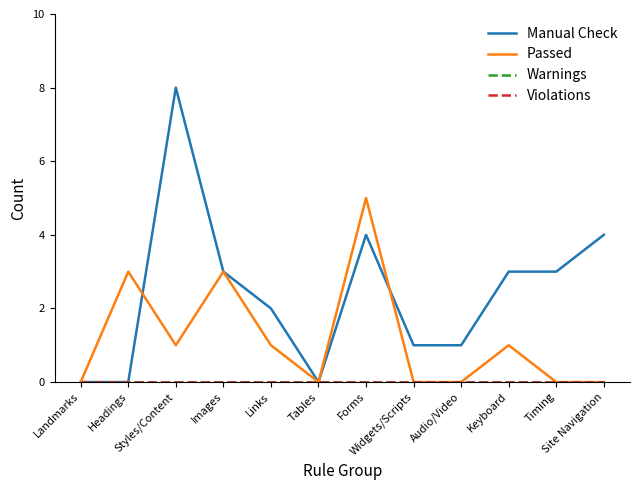

Does the chart have visible grid lines?

No